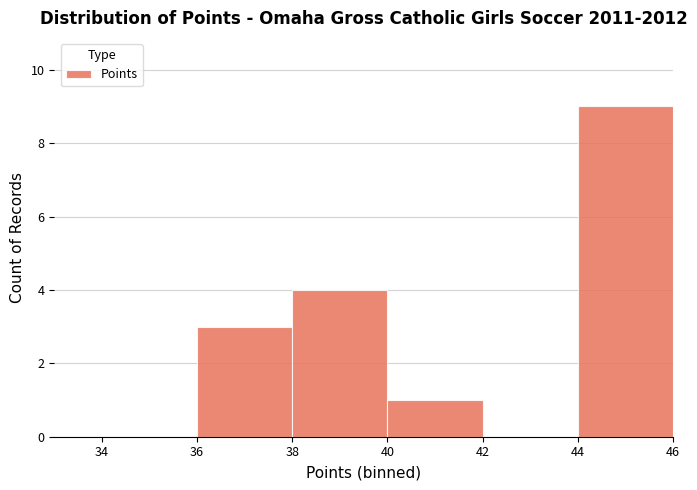

Reading left to right, list every bar in this chart as the range it spans on the x-axis followed by its height. The values are not printed on the chart, so give them approximately, as read against the axis.

34 to 36: 0
36 to 38: 3
38 to 40: 4
40 to 42: 1
42 to 44: 0
44 to 46: 9